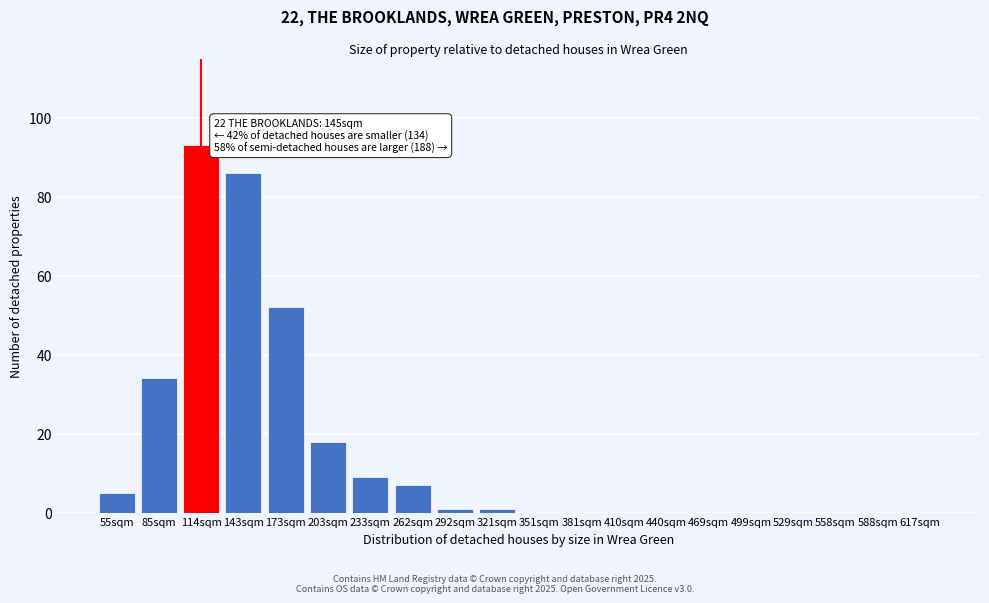

Reading left to right, transcribe all the data shown in this chart.

55sqm=5	85sqm=34	114sqm=93	143sqm=86	173sqm=52	203sqm=18	233sqm=9	262sqm=7	292sqm=1	321sqm=1	351sqm=0	381sqm=0	410sqm=0	440sqm=0	469sqm=0	499sqm=0	529sqm=0	558sqm=0	588sqm=0	617sqm=0